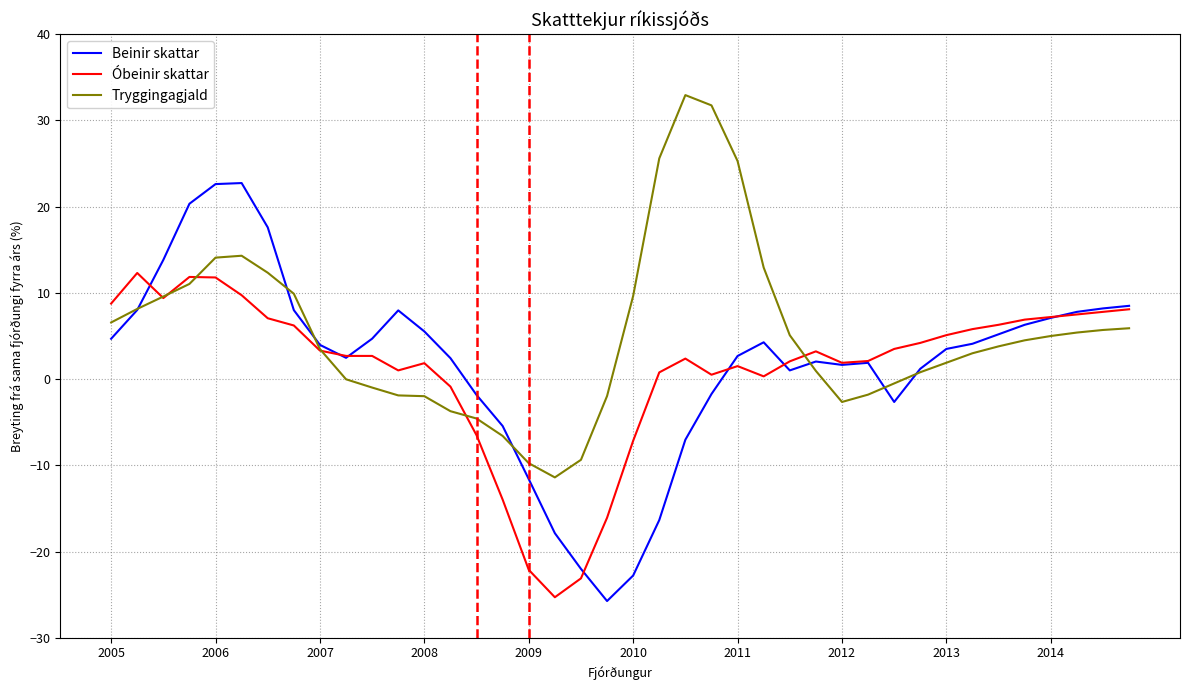

What is the maximum value for Tryggingagjald?

32.9